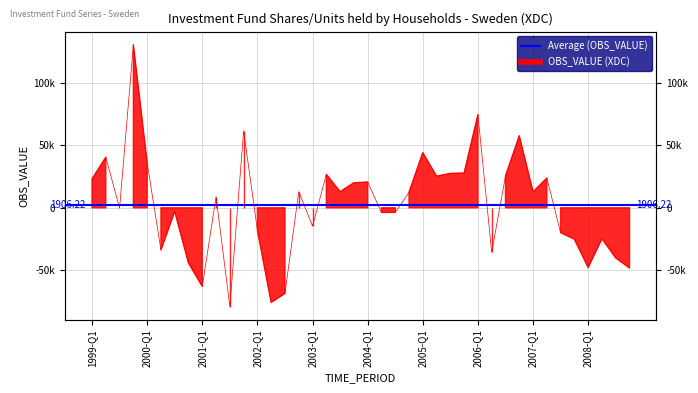

How many positive values are there?

21